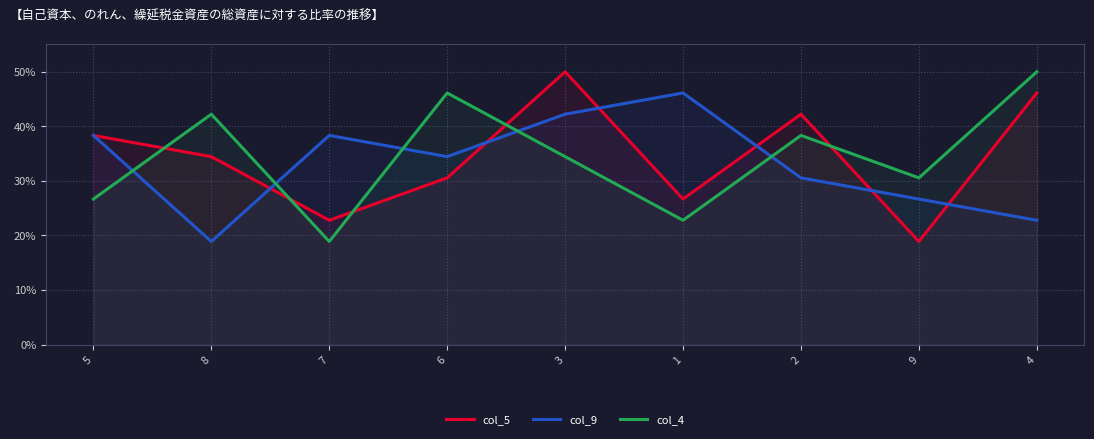

Which category has the highest value across all series?

3